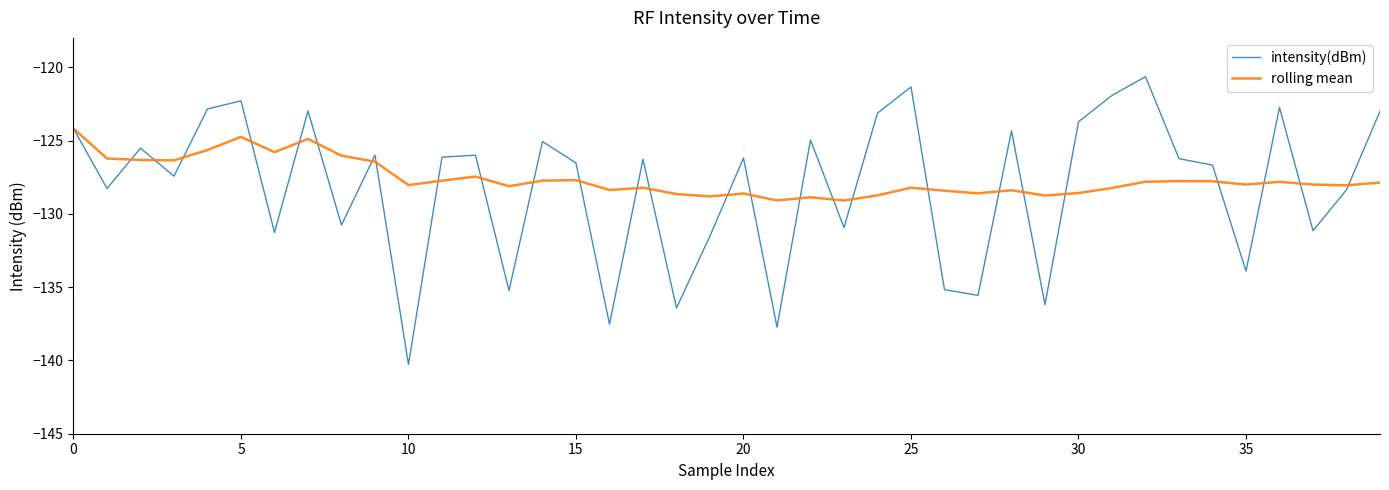

List the series in order of their peak value, highest first.

intensity(dBm), rolling mean